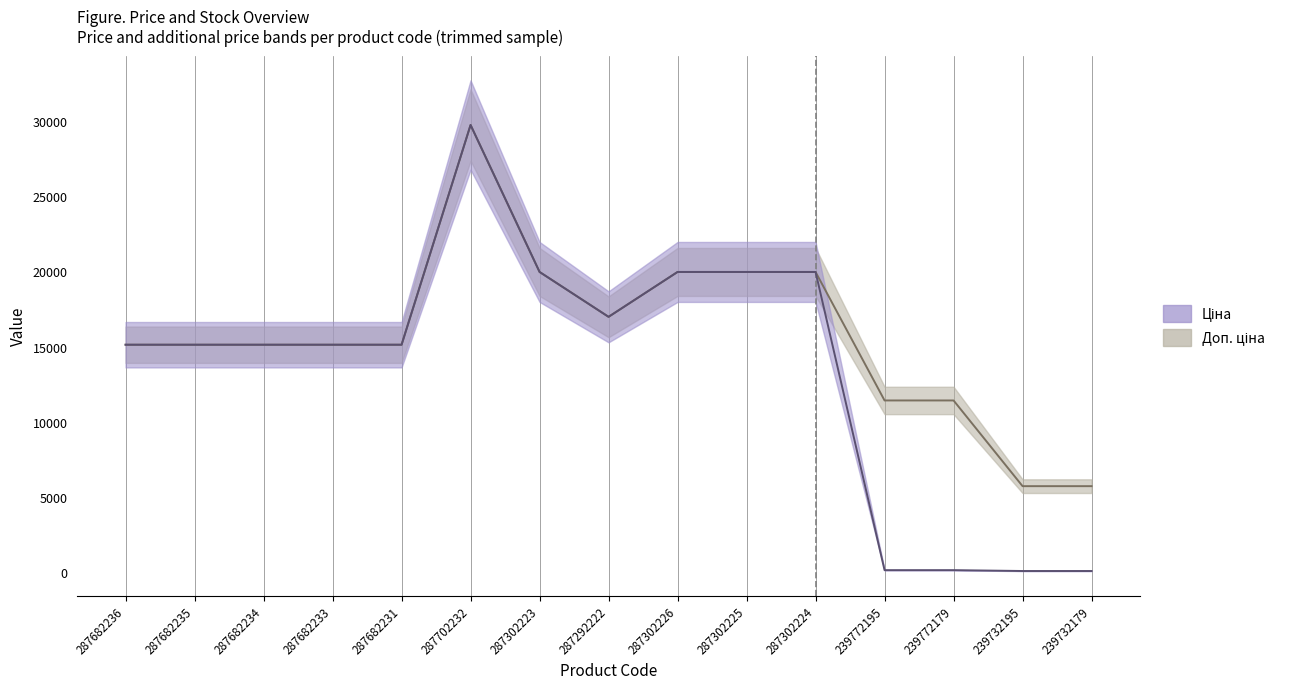

True or false: Доп. ціна has more than 1 points higher than both neighbors.

False